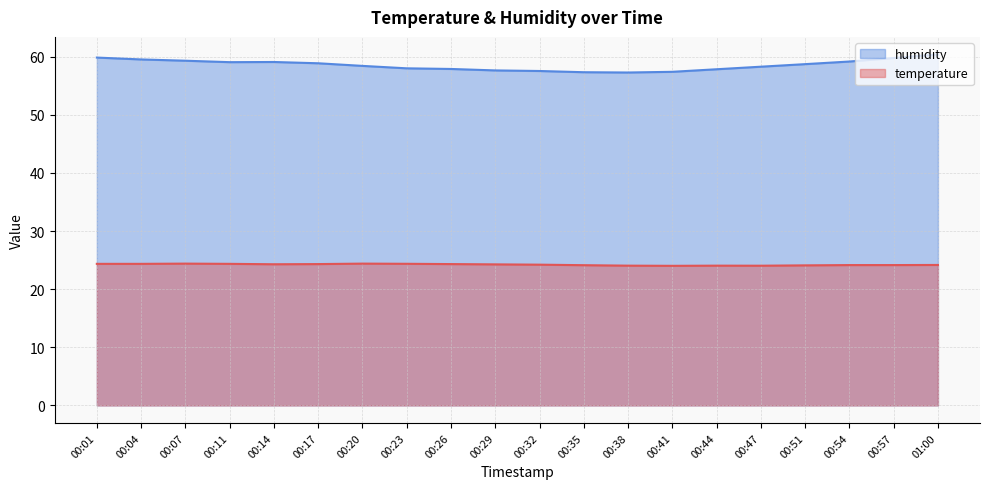

Which series changed the most between 00:35 and 00:38?

temperature